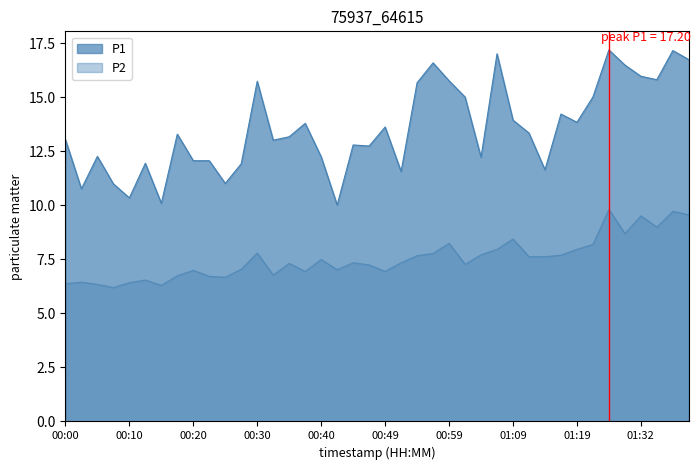

How many data points in P1 are less than 13?

17